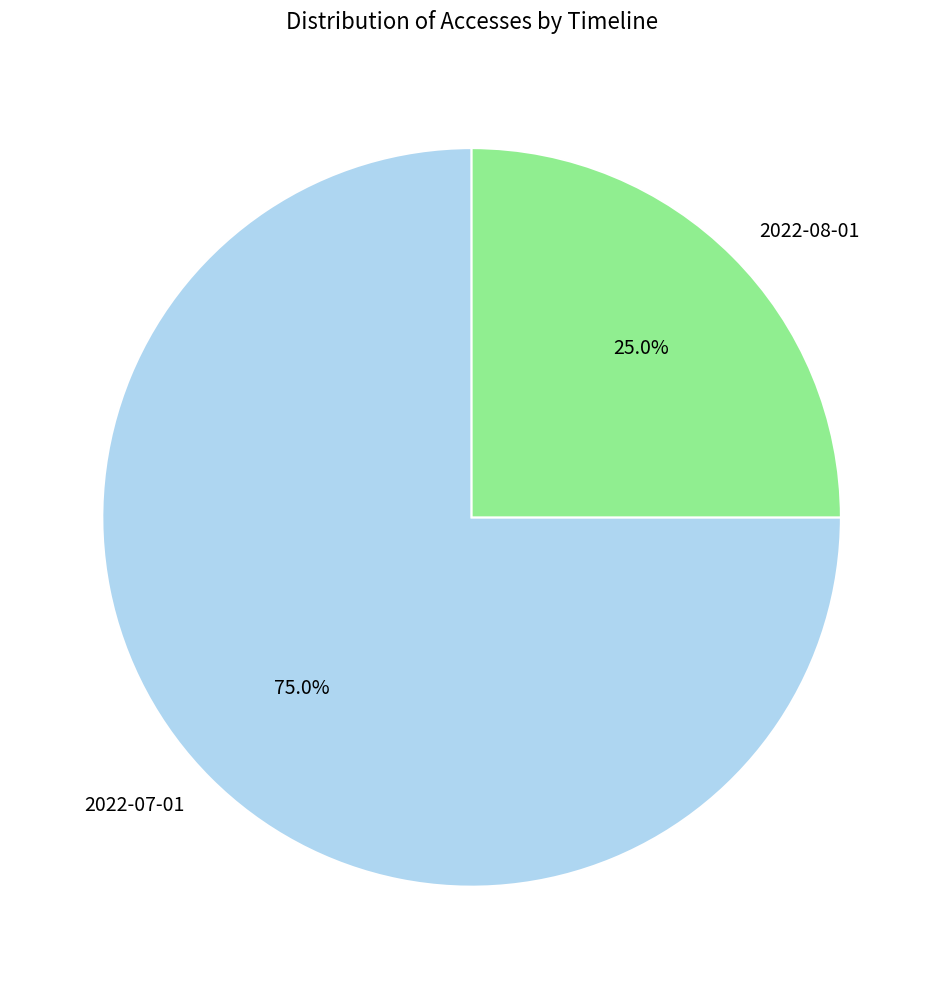

What is the ratio of the value at 2022-08-01 to the value at 2022-07-01?

0.3